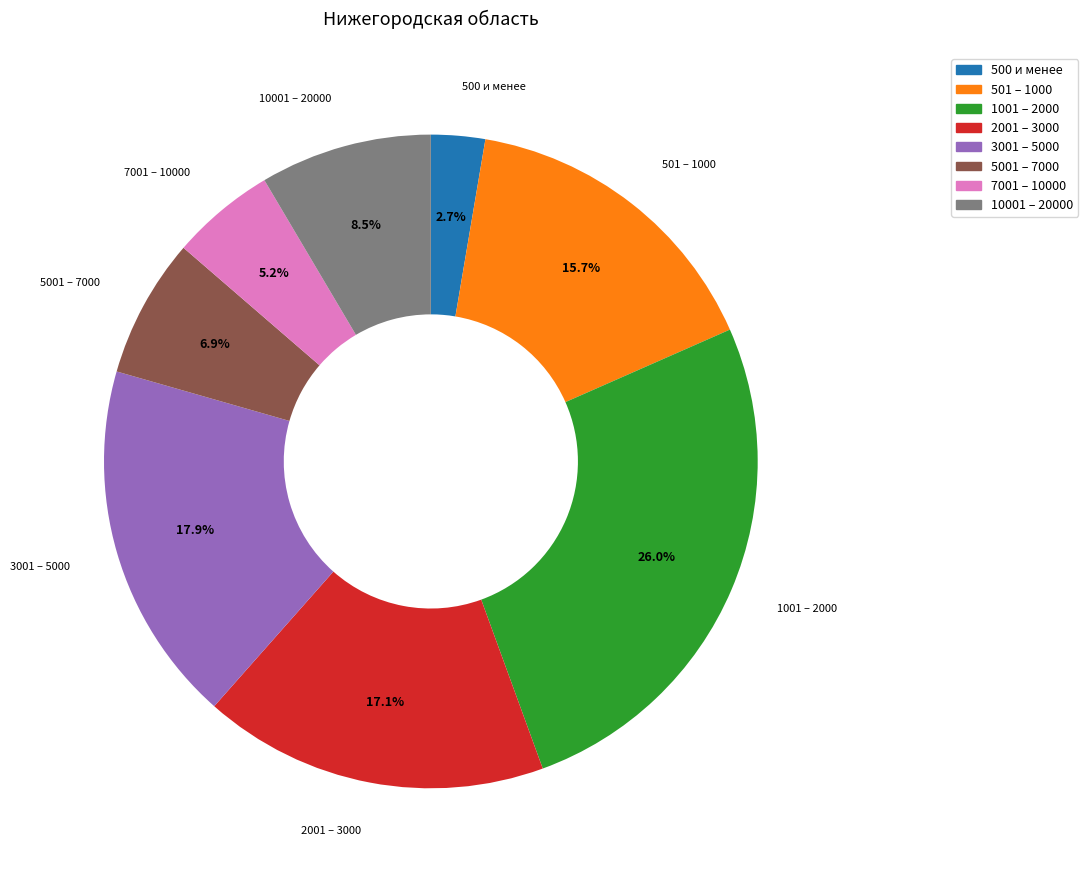

What percentage do 10001 – 20000 and 500 и менее together represent?

11.2%